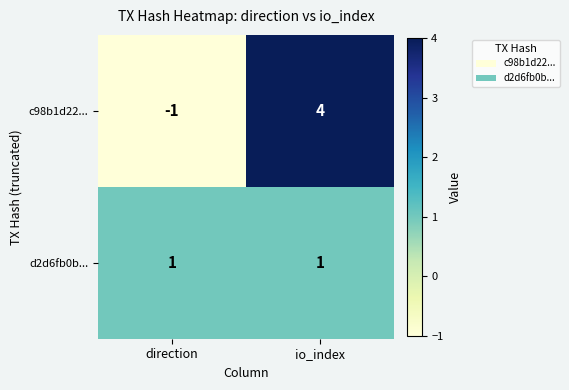

Reading right to left, what are all the values shown in this chart?

c98b1d22...: io_index=4	direction=-1
d2d6fb0b...: io_index=1	direction=1